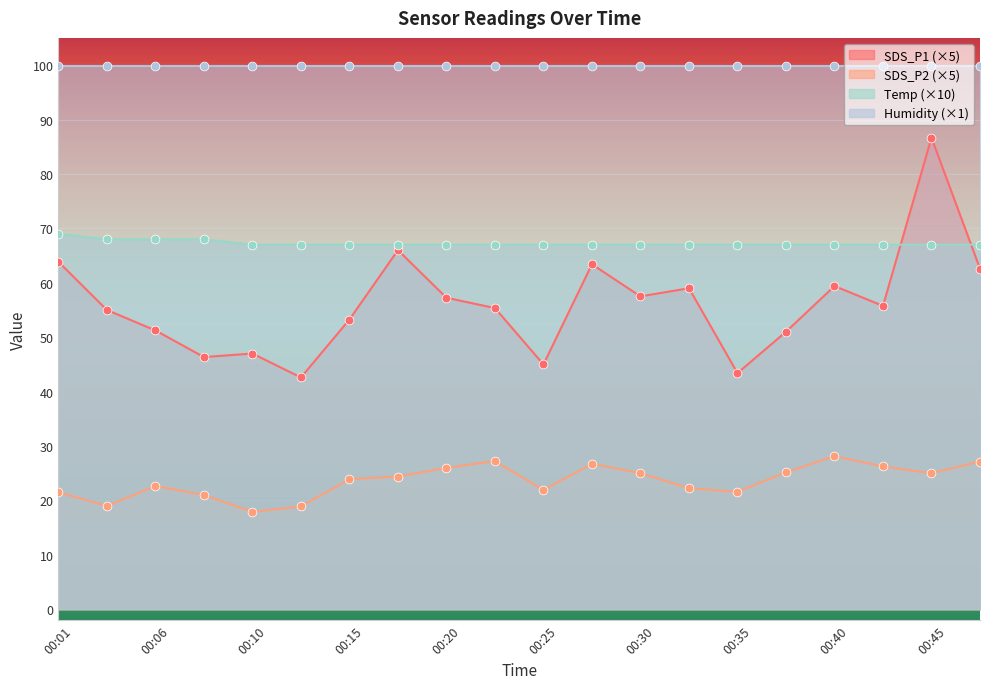

Which series has the widest spread of Y values?

SDS_P1